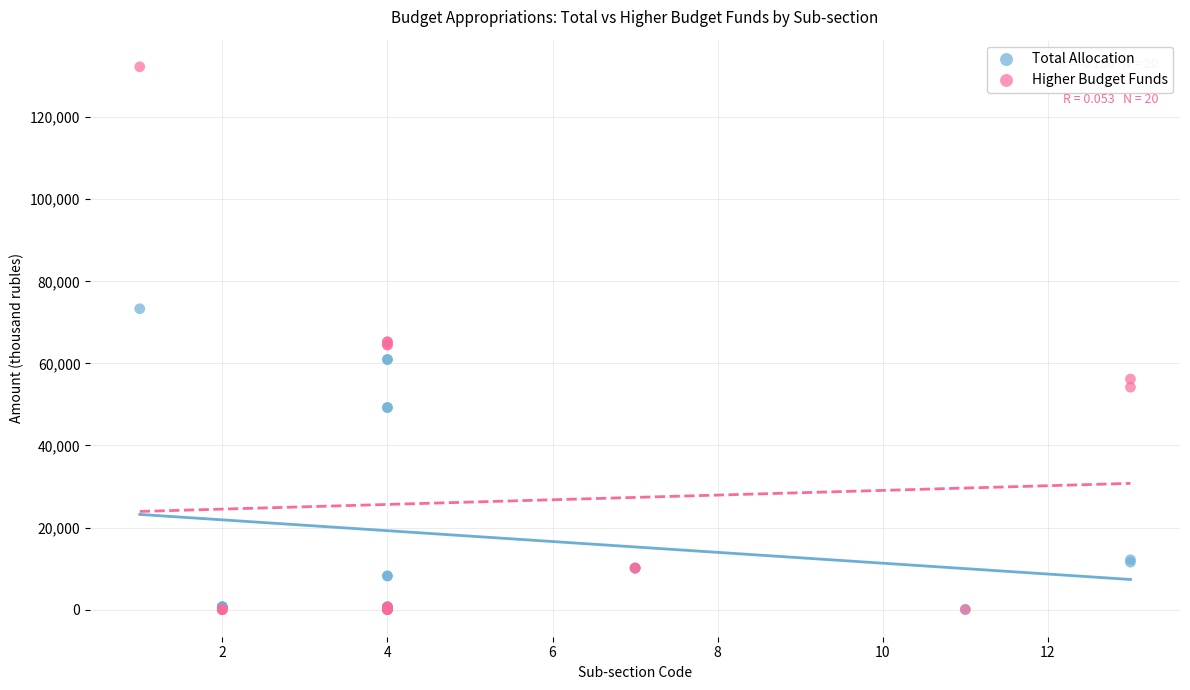

What are all the series names shown in the legend?

Total Allocation, Higher Budget Funds